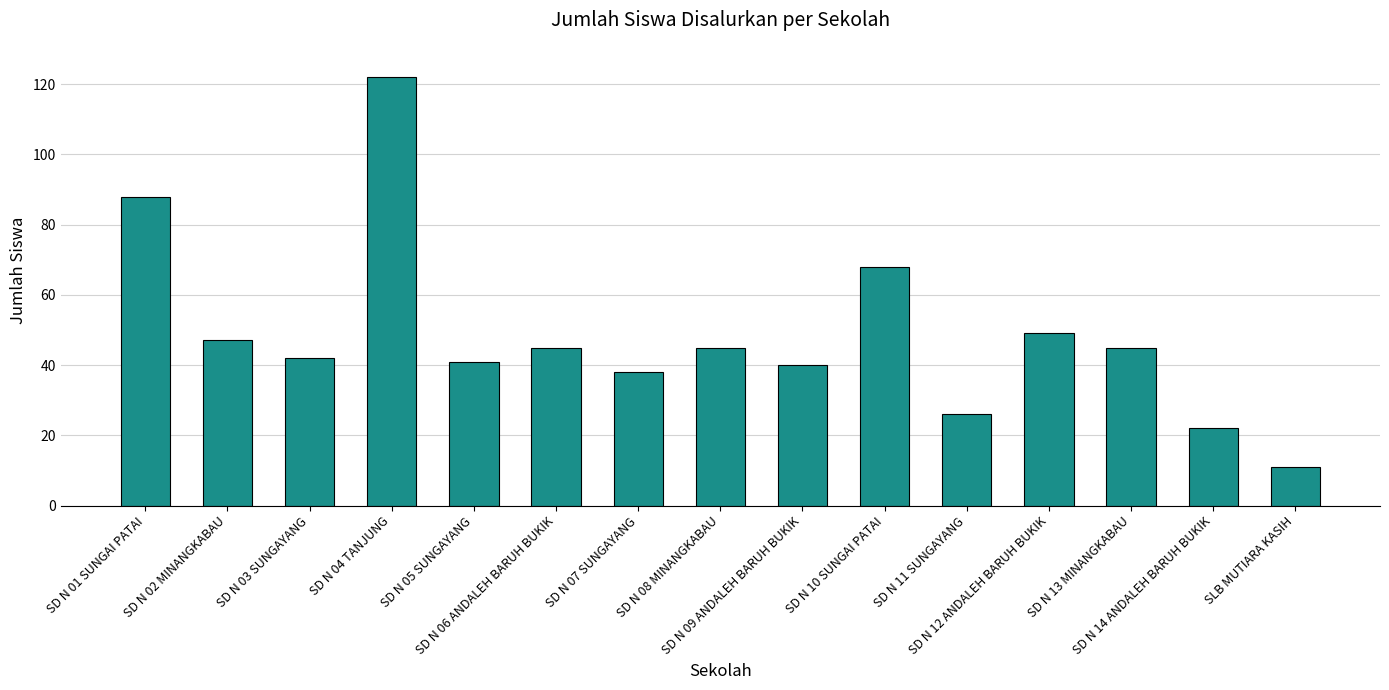

What is the change in value from SD N 02 MINANGKABAU to SD N 04 TANJUNG?

+75